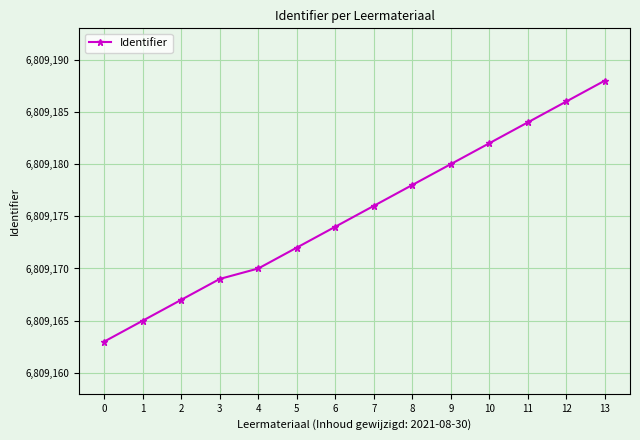

Rank the categories by value from lowest to highest.

0, 1, 2, 3, 4, 5, 6, 7, 8, 9, 10, 11, 12, 13